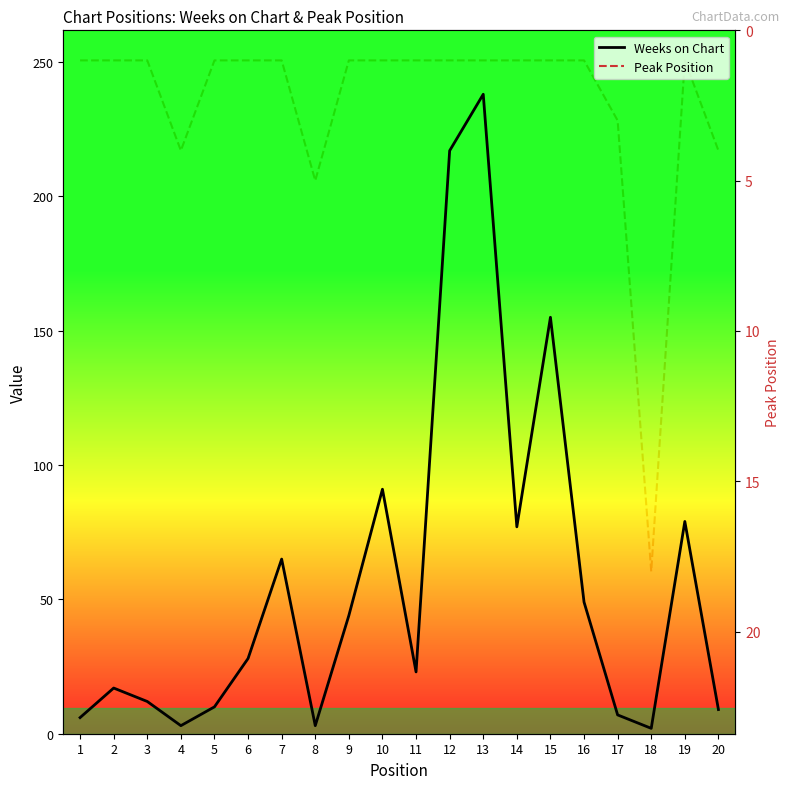

At 16, list the series in order from largest to smallest.

Weeks on Chart, Peak Position